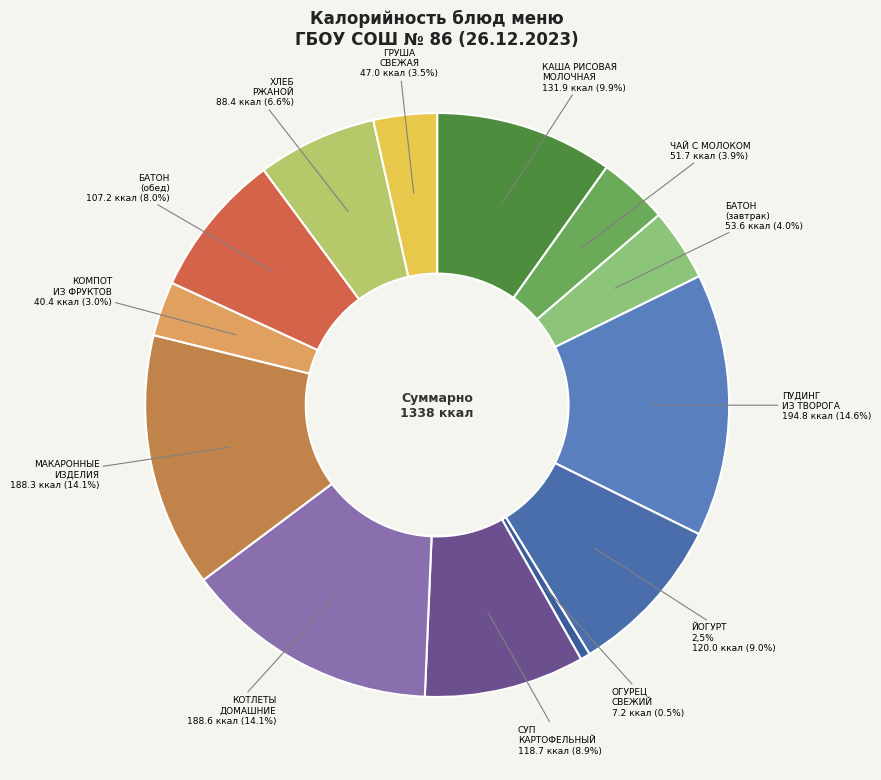

Between ПУДИНГ ИЗ ТВОРОГА С МОЛОКОМ СГУЩЕННЫМ and КОМПОТ ИЗ СВЕЖИХ ФРУКТОВ, which is larger?

ПУДИНГ ИЗ ТВОРОГА С МОЛОКОМ СГУЩЕННЫМ